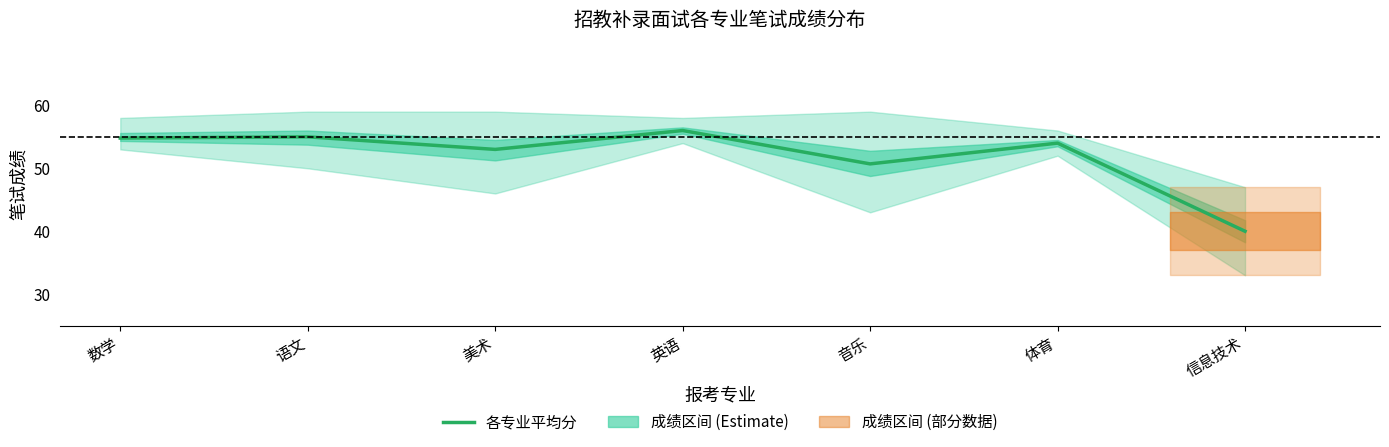

Rank the categories by value from highest to lowest.

英语, 语文, 数学, 体育, 美术, 音乐, 信息技术